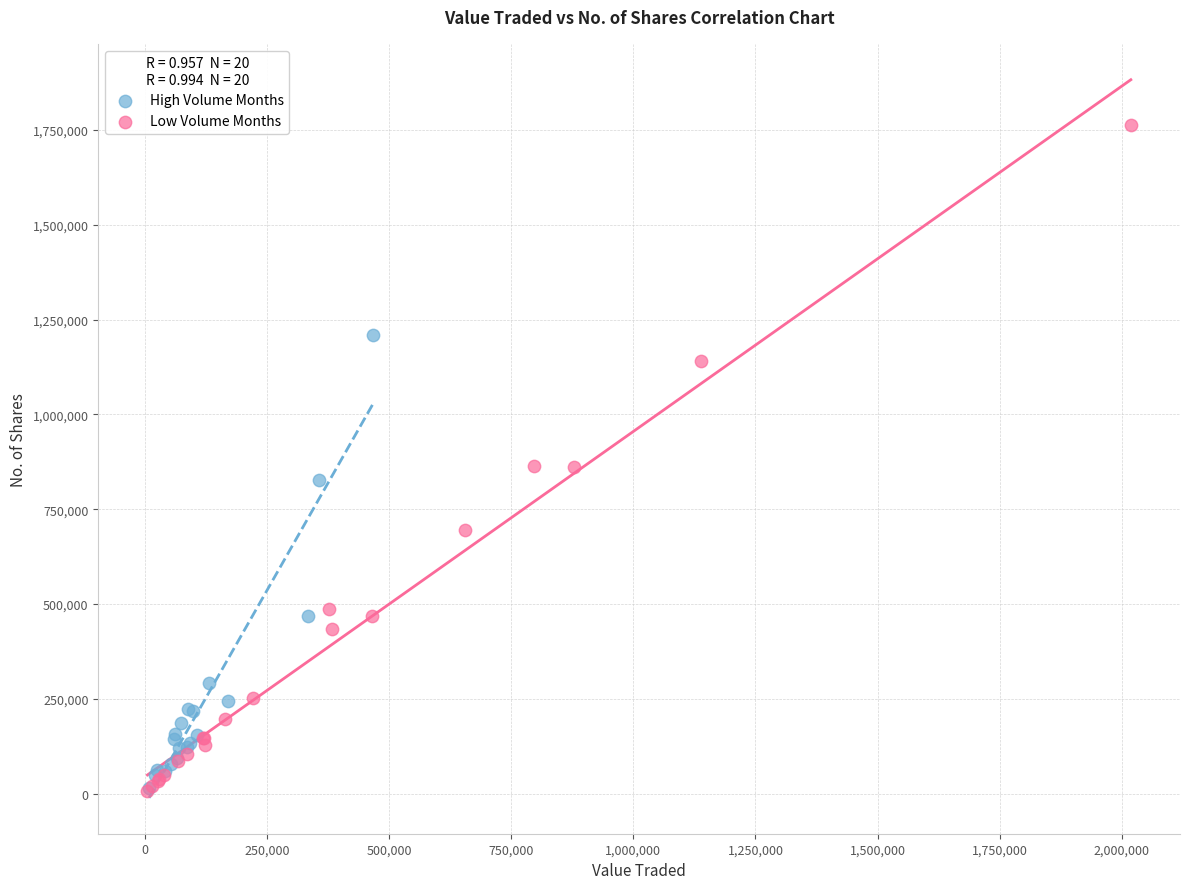

Which series has the largest Y range (max minus min)?

Low Volume Months